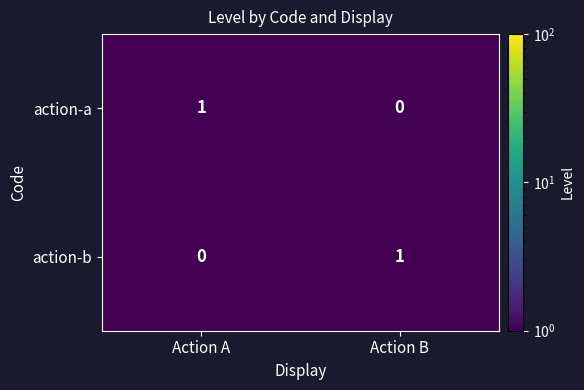

Is the value of action-a at Action B greater than the value of action-b at Action B?

No